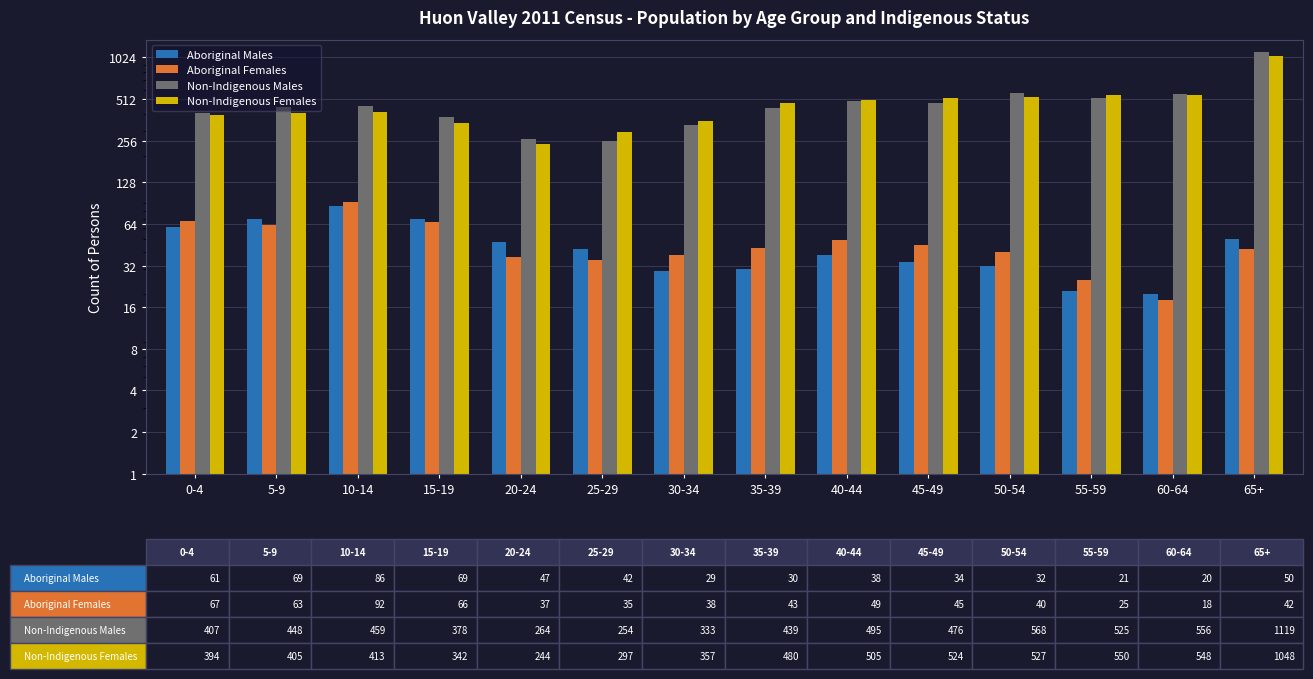

At which category is the sum across all series the highest?

65+